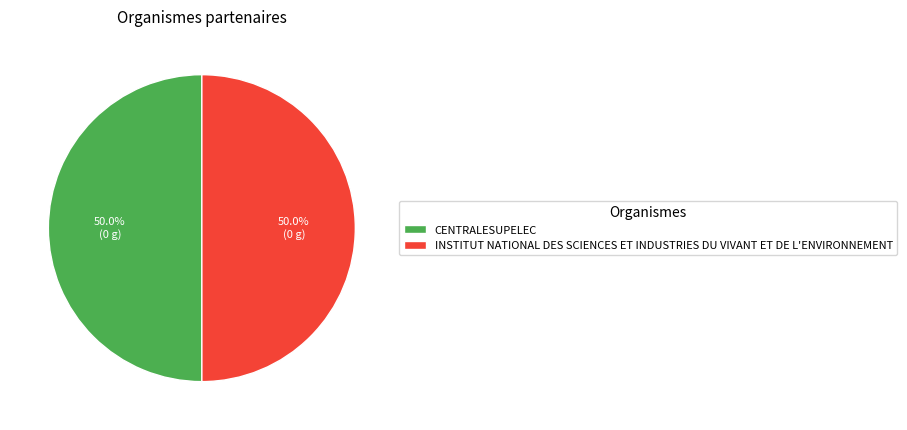

What portion of the pie excludes INSTITUT NATIONAL DES SCIENCES ET INDUSTRIES DU VIVANT ET DE L'ENVIRONNEMENT?

50.0%